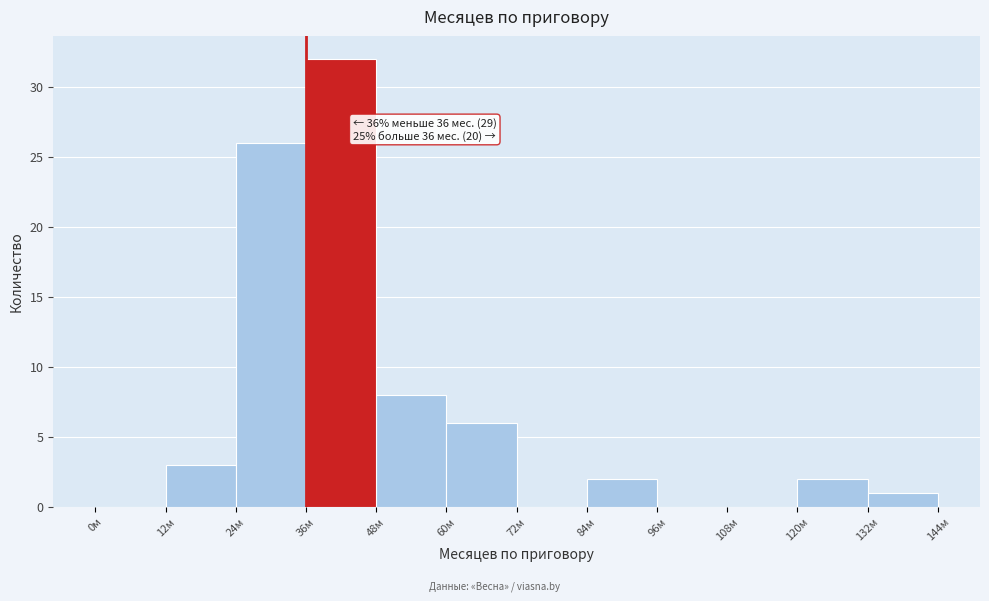

Which range on the x-axis has the tallest bar?

36 to 48